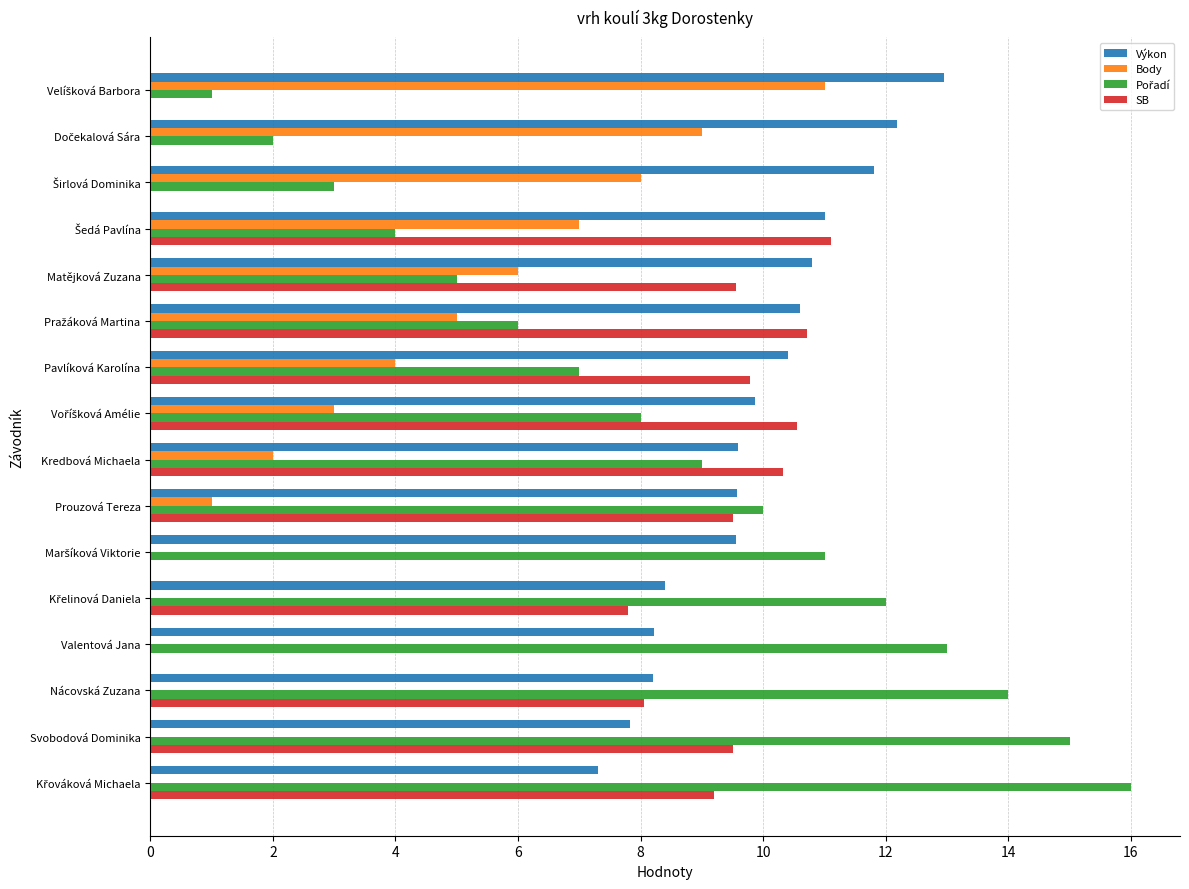

What is the greatest value displayed?

16.0